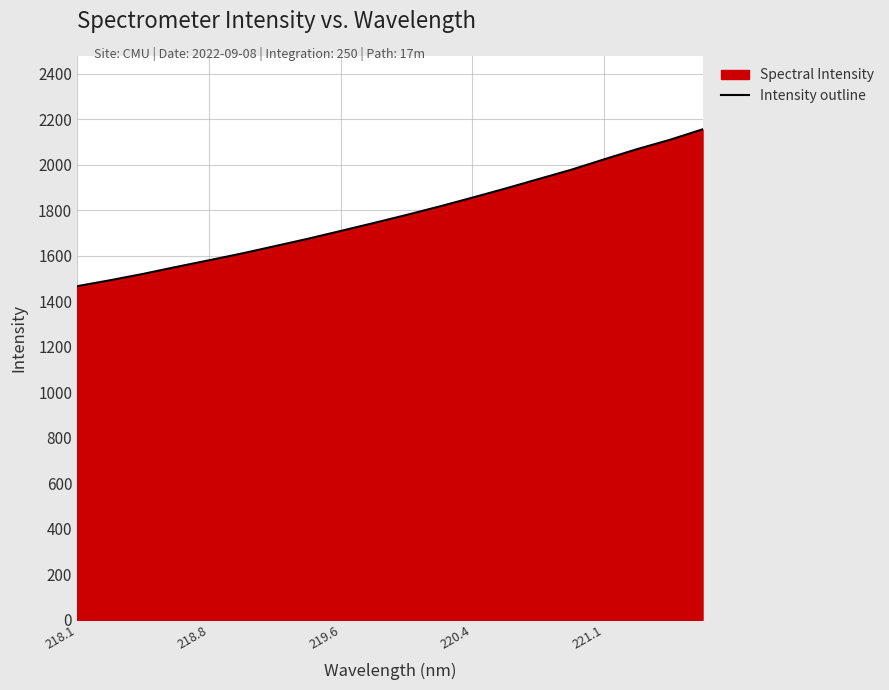

What is the maximum value shown in the chart?

2155.0